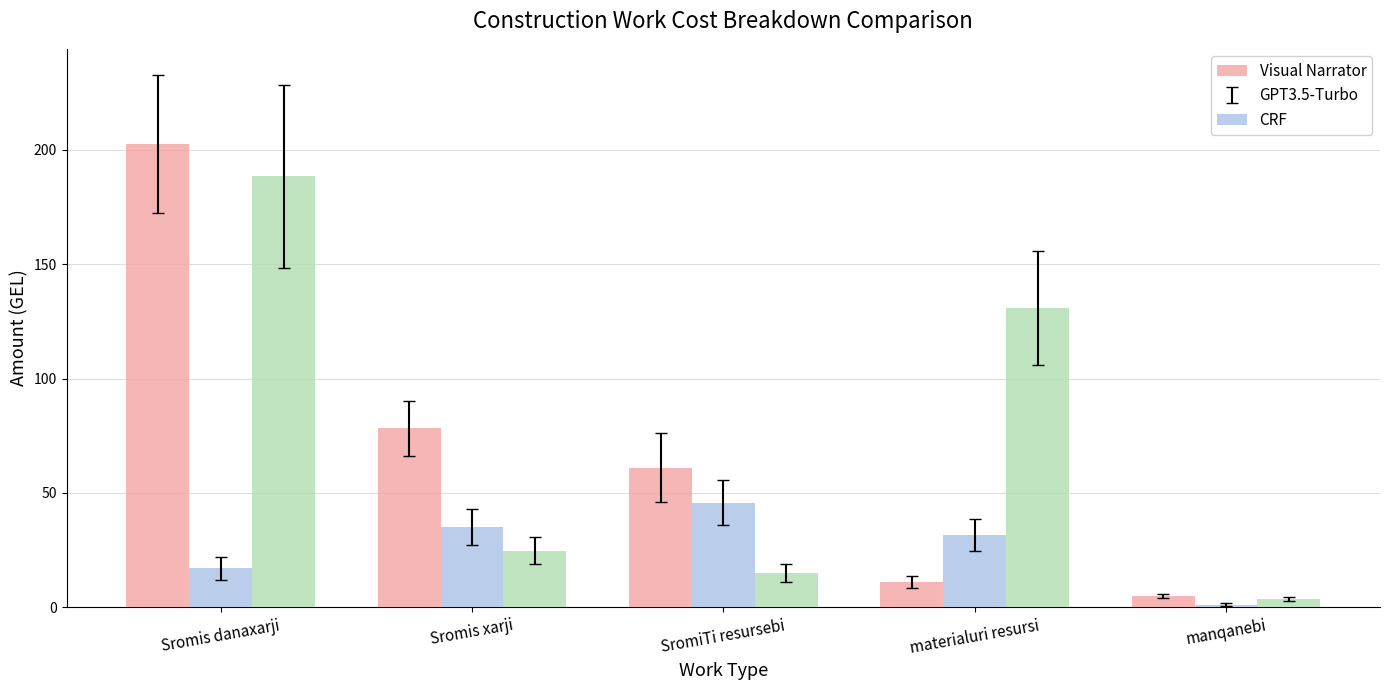

What is the approximate value of Visual Narrator at manqanebi?

4.9